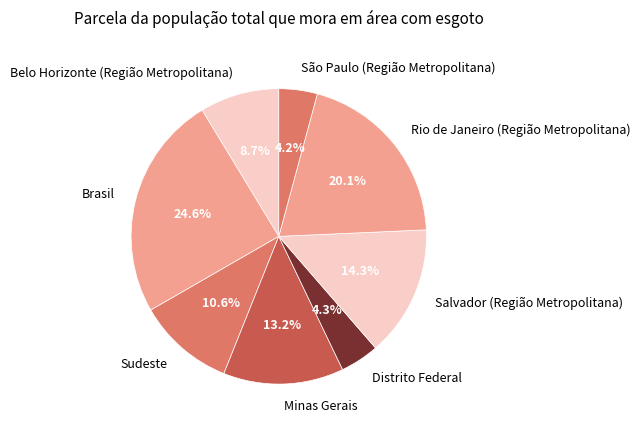

What percentage is the São Paulo (Região Metropolitana) slice, to the nearest percent?

4%